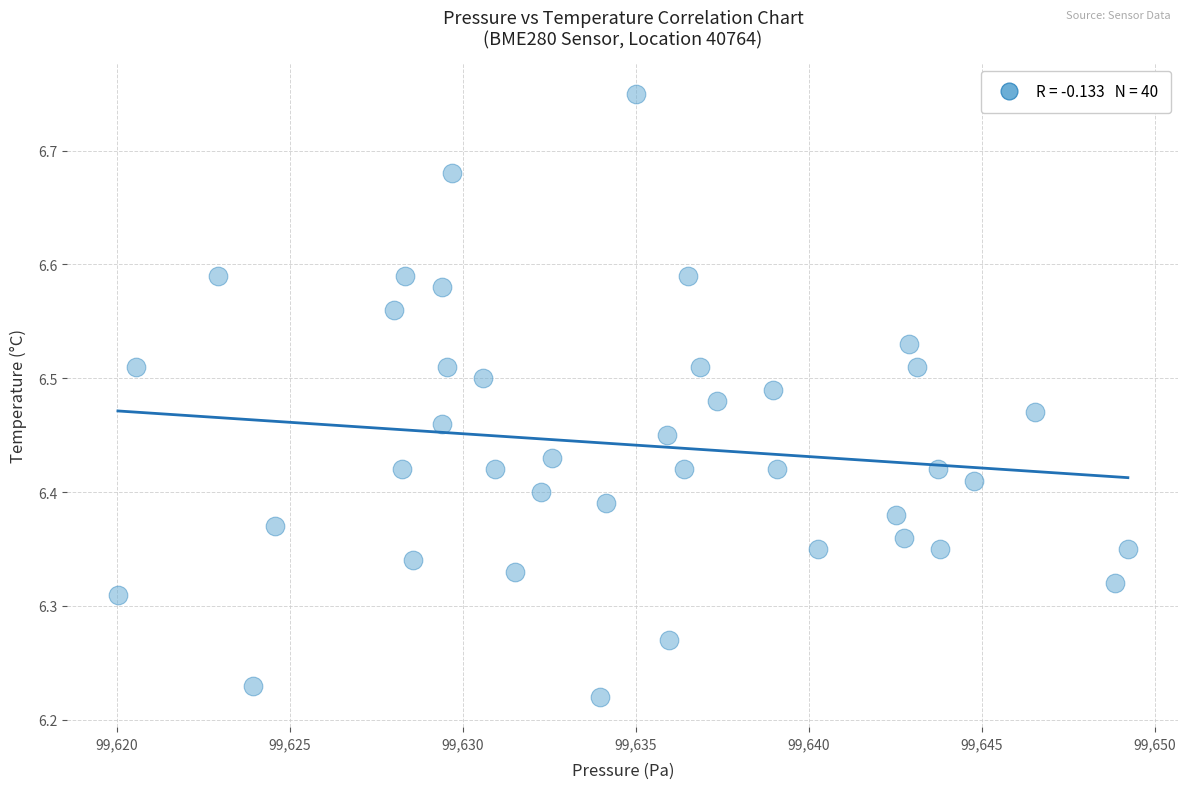

What is the range of X values (max minus min)?

29.2